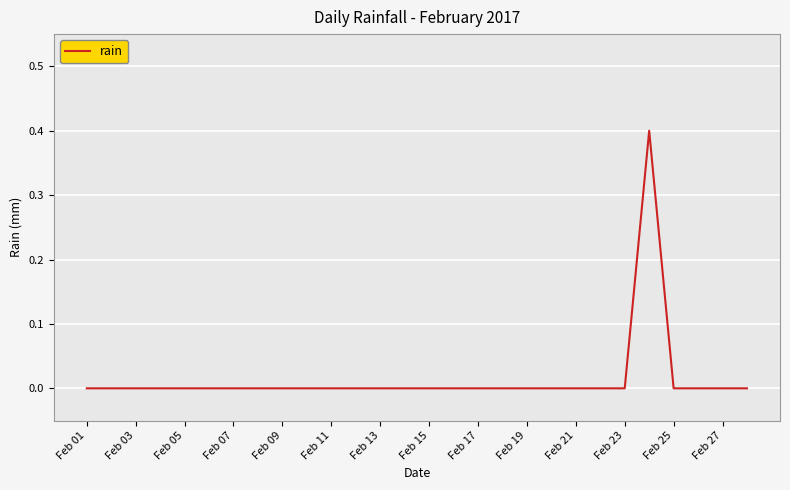

The chart shows a value of 0.0 at Feb 17. True or false?

True